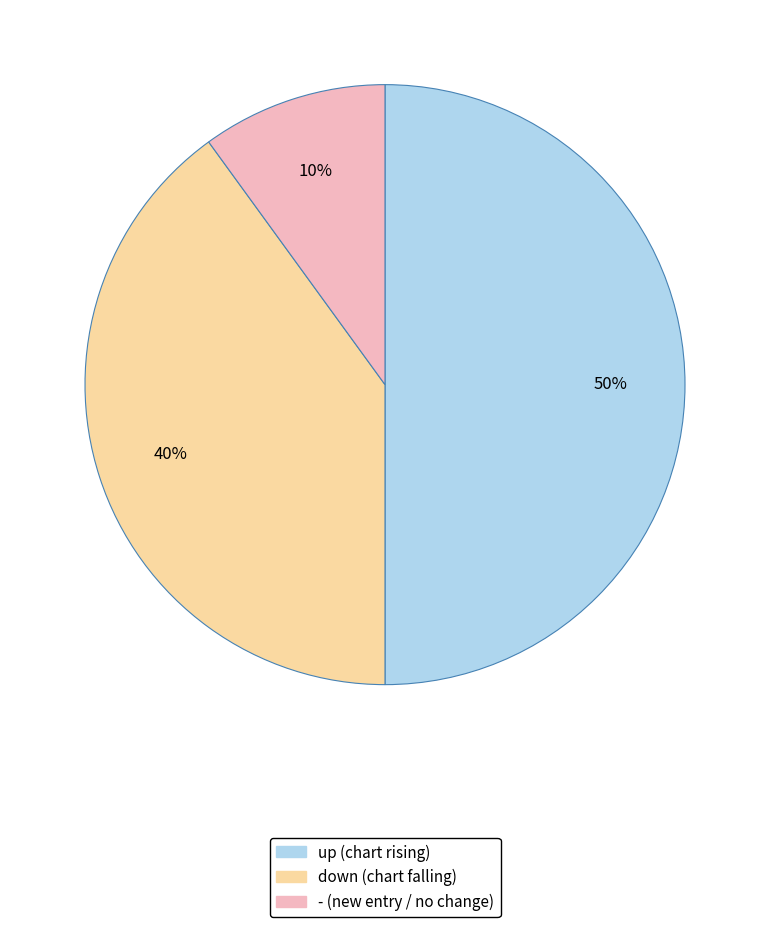

Is down the majority of the pie?

No